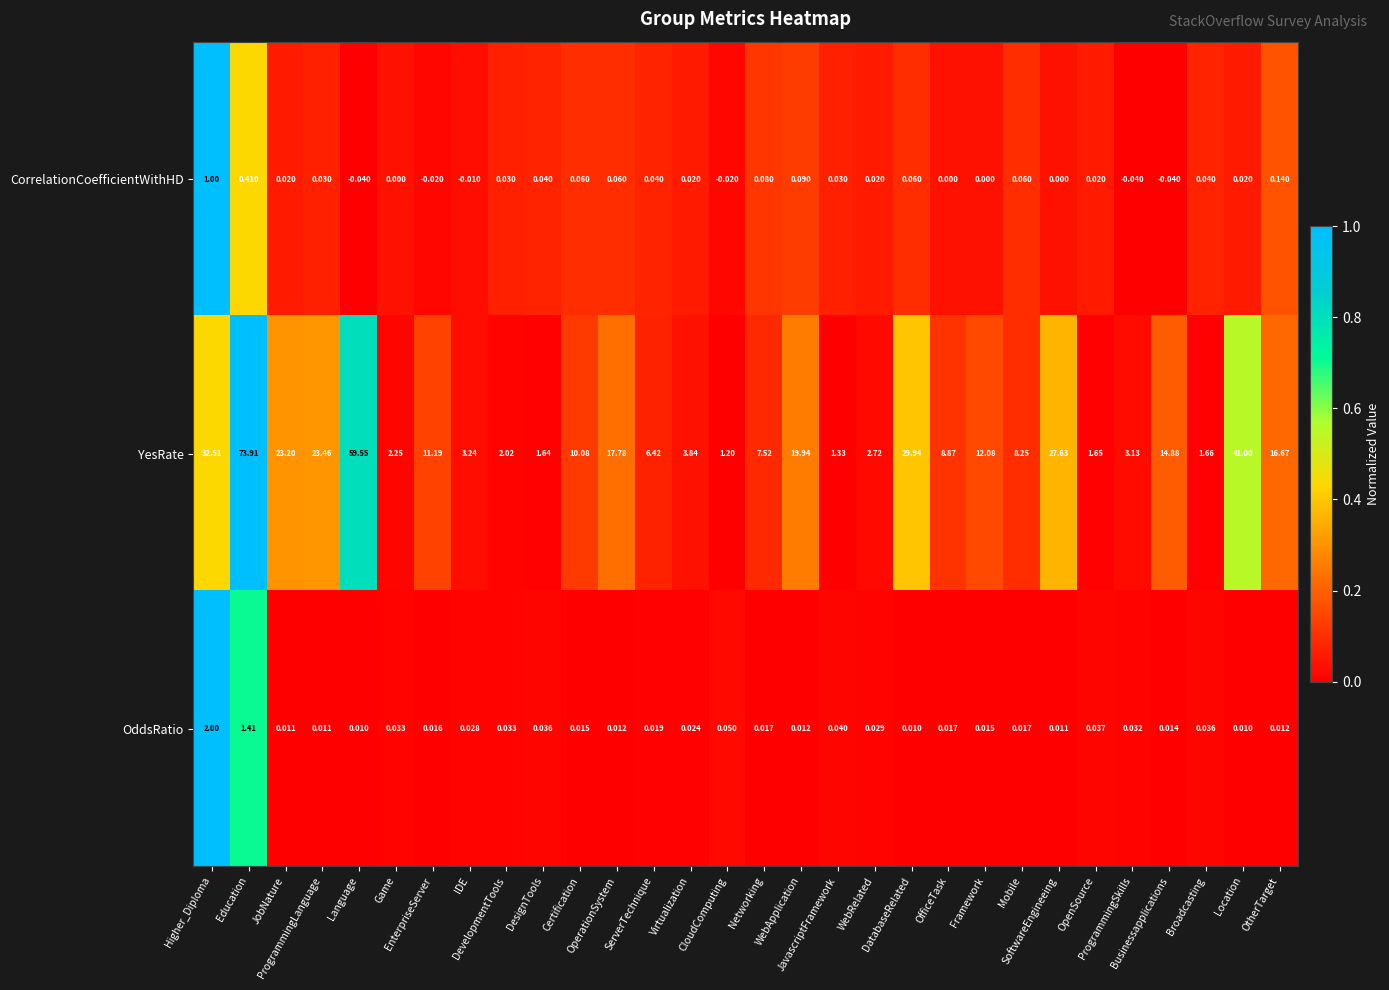

Which series has the widest spread of values?

YesRate